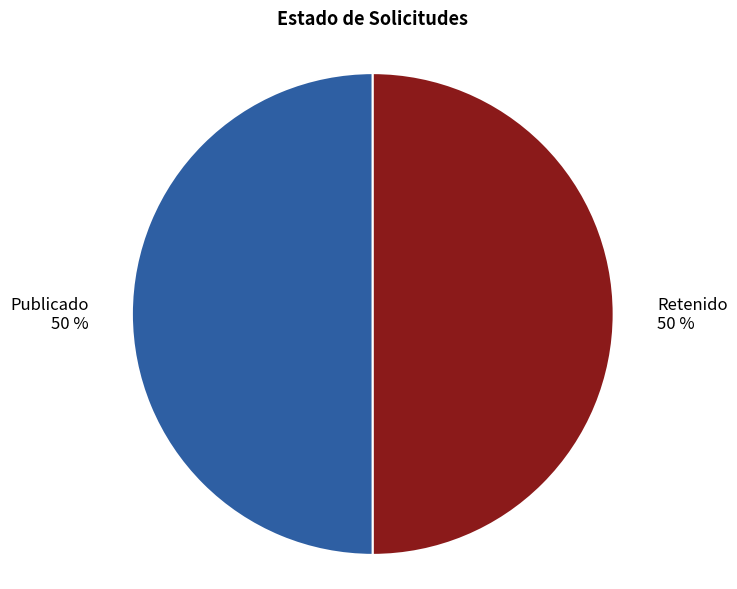

To the nearest percent, what is the combined percentage of Publicado and Retenido?

100%